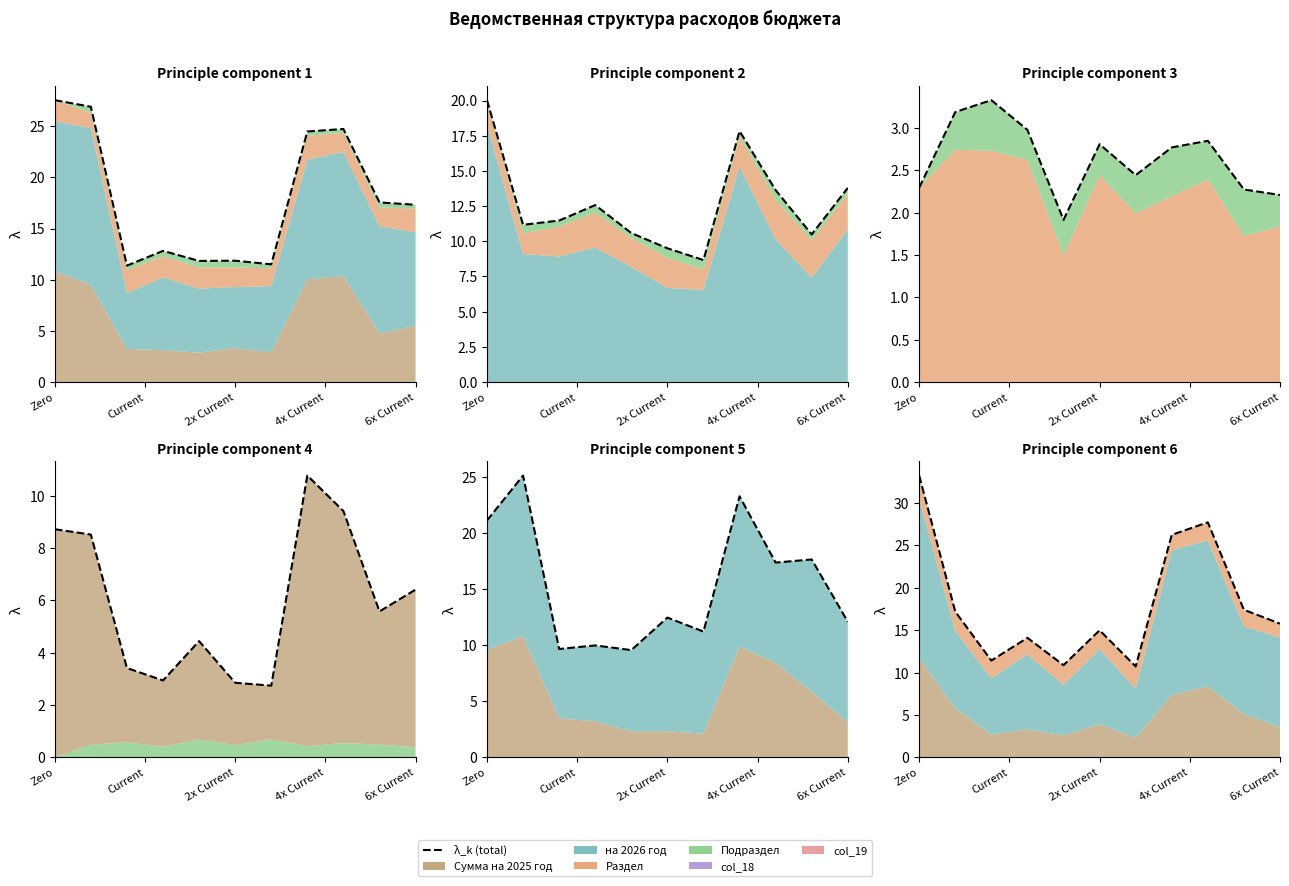

How many lines are shown in the chart?

1